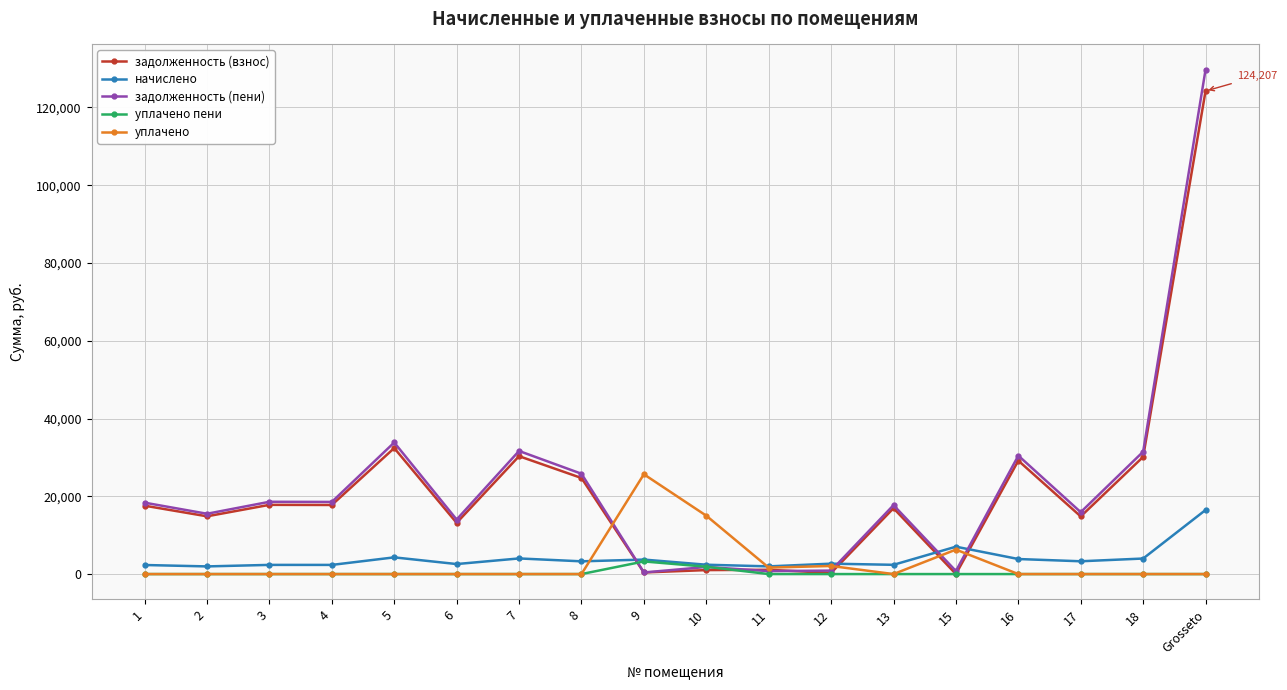

The value of задолженность (взнос) at 5 is 47654.9. True or false?

False